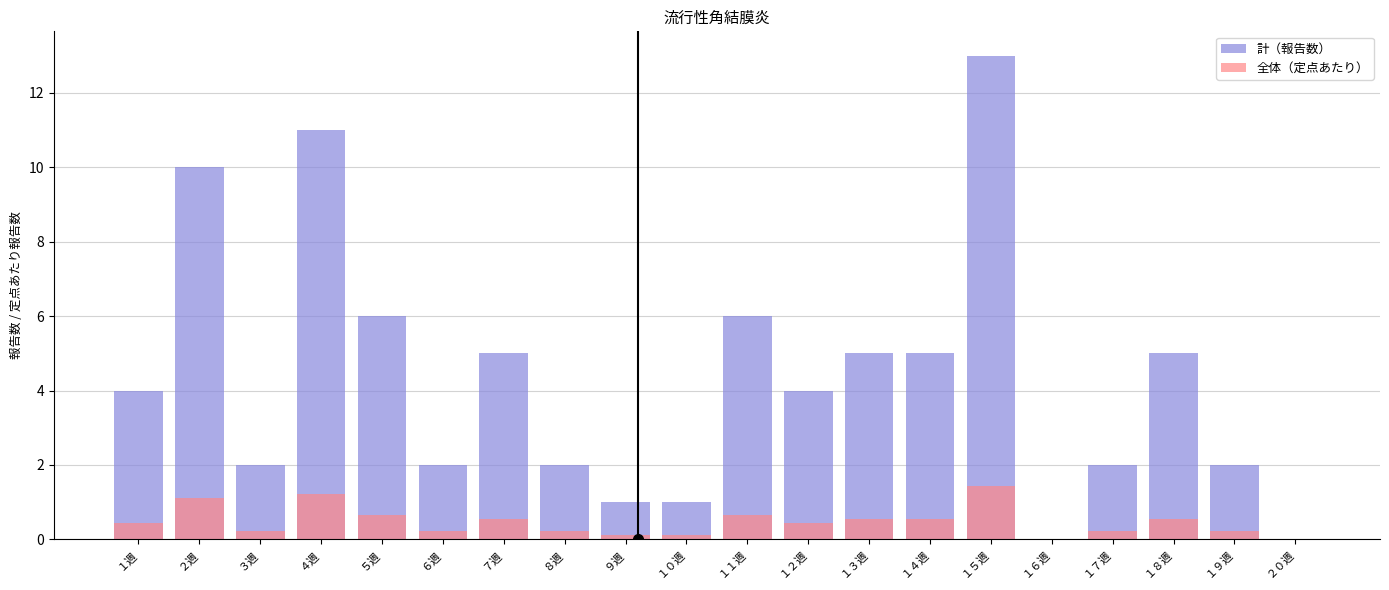

Which series changed the most between ５週 and １９週?

計（報告数）